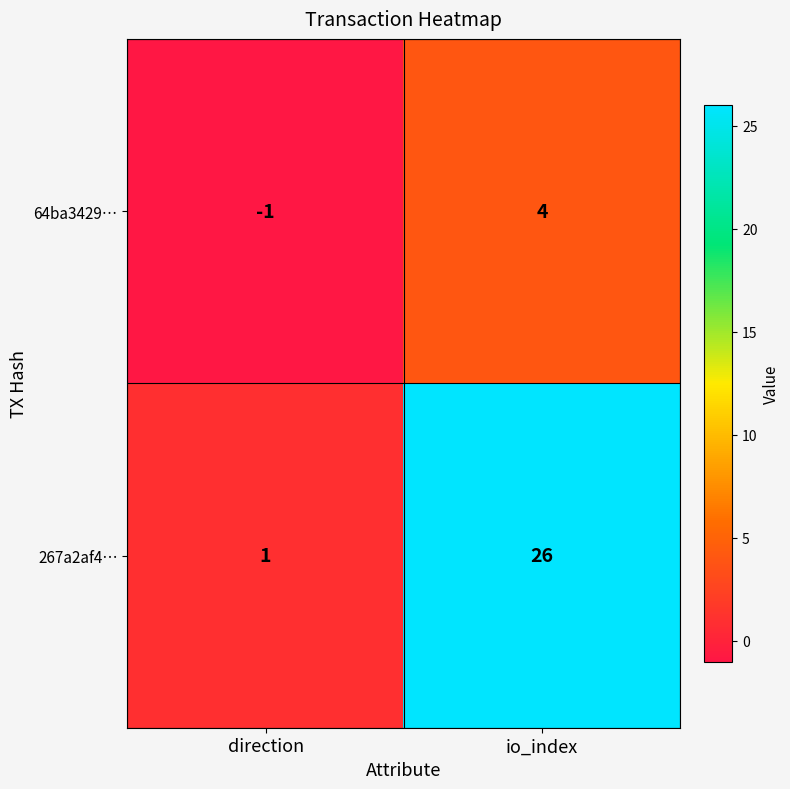

Reading right to left, extract all data points from this chart.

64ba3429…: io_index=4	direction=-1
267a2af4…: io_index=26	direction=1